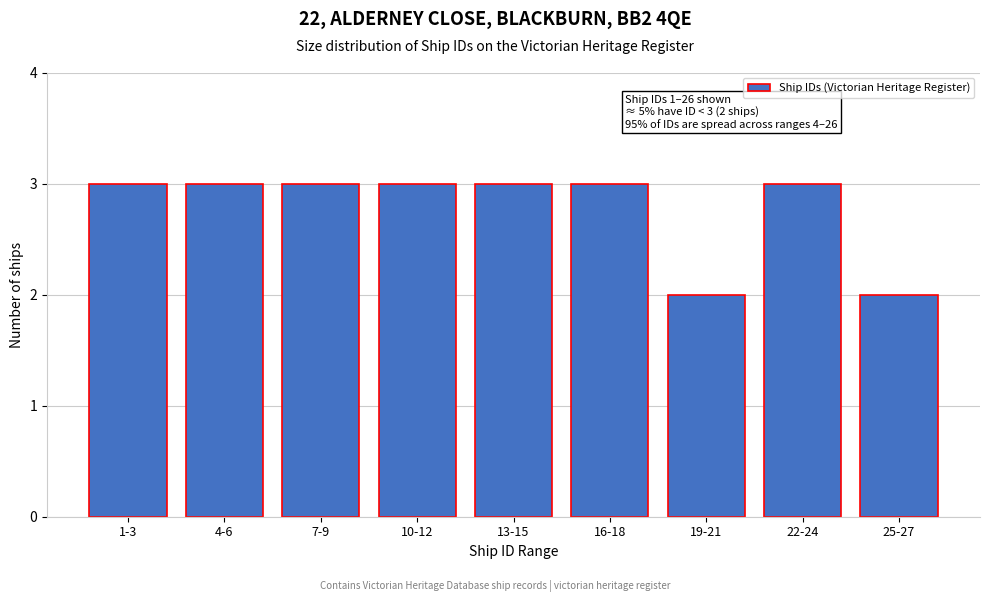

Reading left to right, extract all data points from this chart.

1-3=3	4-6=3	7-9=3	10-12=3	13-15=3	16-18=3	19-21=2	22-24=3	25-27=2